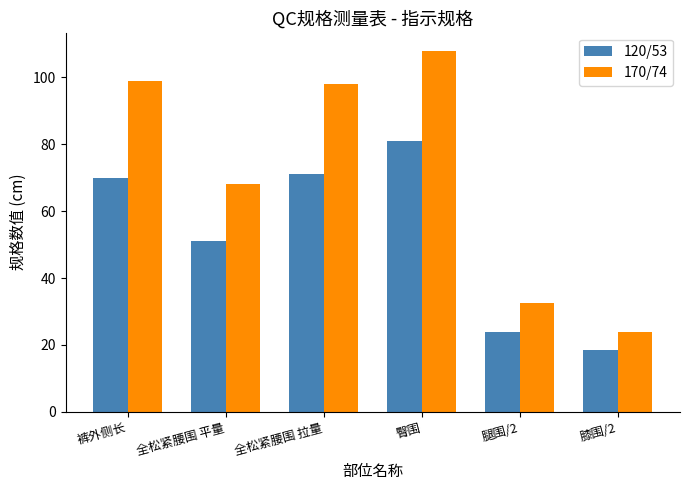

Reading right to left, extract all data points from this chart.

120/53: 18.5	23.9	81.0	71.0	51.0	70.0
170/74: 23.8	32.5	108.0	98.0	68.0	99.0